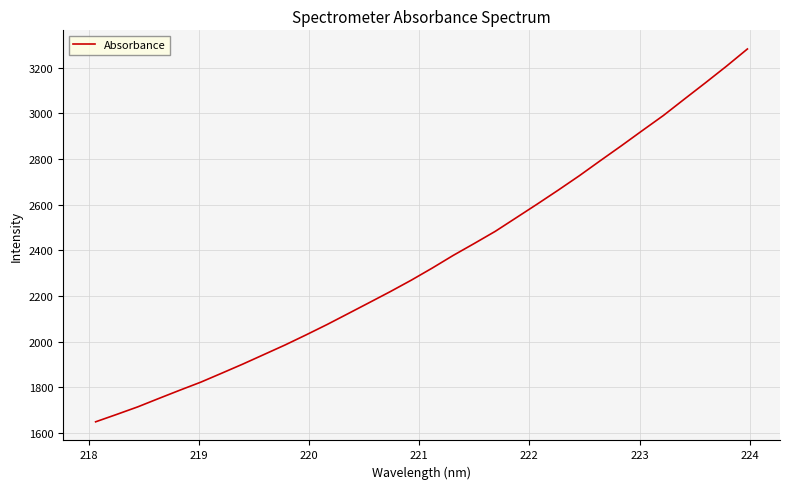

What is the minimum value shown in the chart?

1649.5